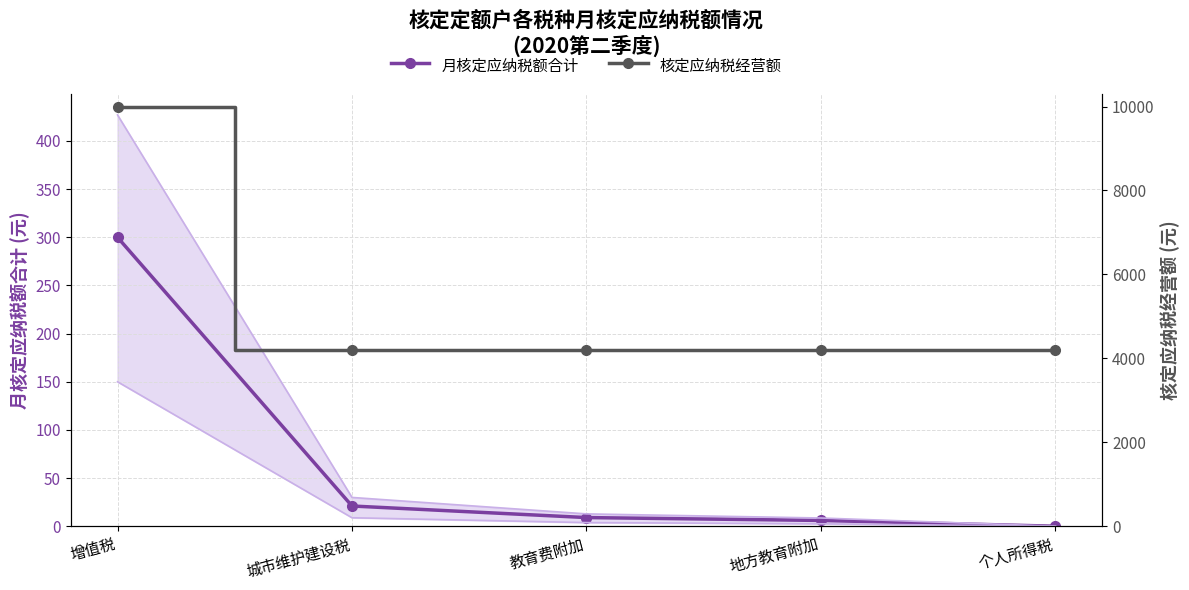

What is the value of the 月核定应纳税额合计 point at the 1st from the left?

300